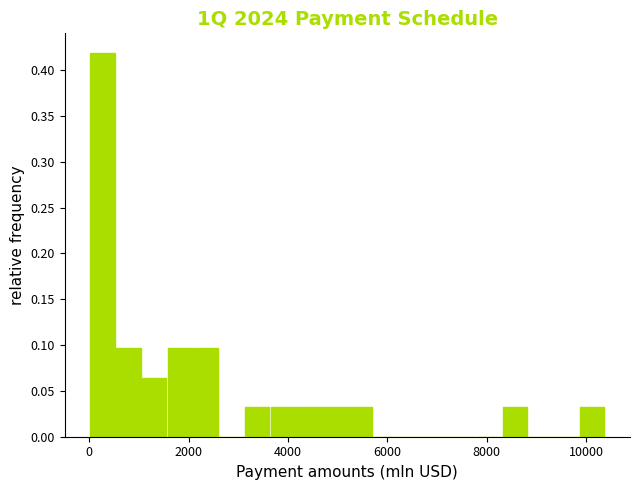

Read against the x-axis, roughly where is the centre of the tallest bar?

200